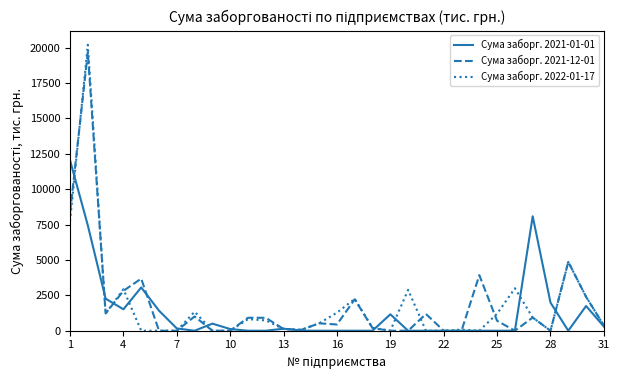

In Сума заборг. 2021-01-01, how many points are higher than both neighbors (excluding endpoints)?

6